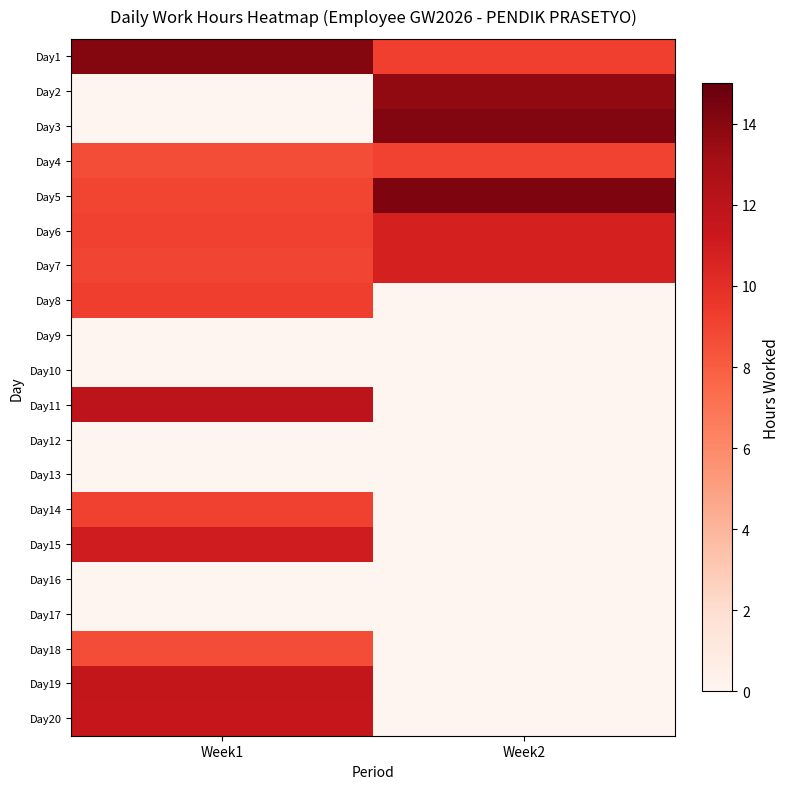

What is the maximum value shown in the chart?

14.2